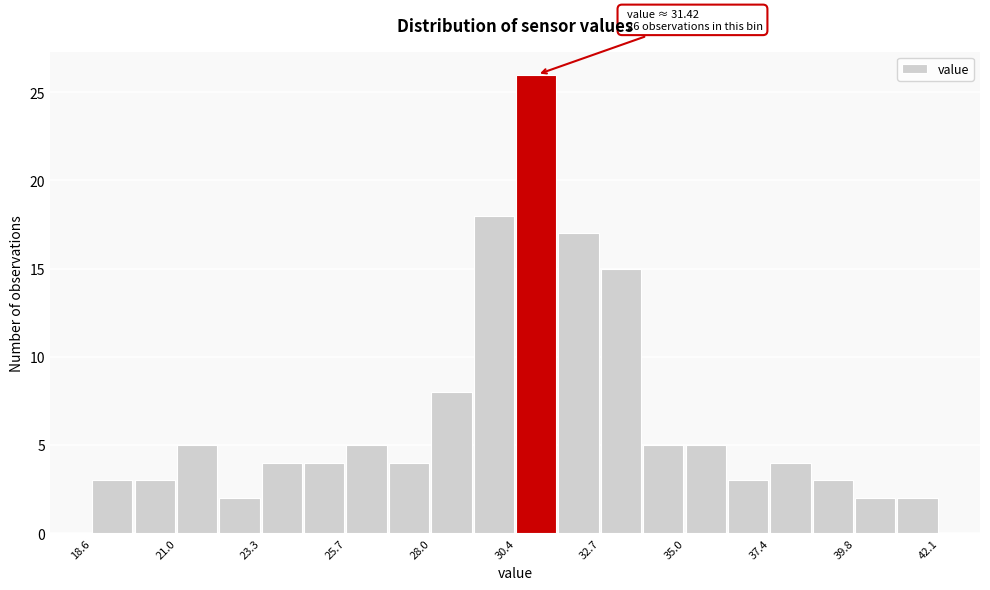

Around what value on the x-axis is the tallest bar? Give the approximate position of its centre, as read against the axis.

31.0